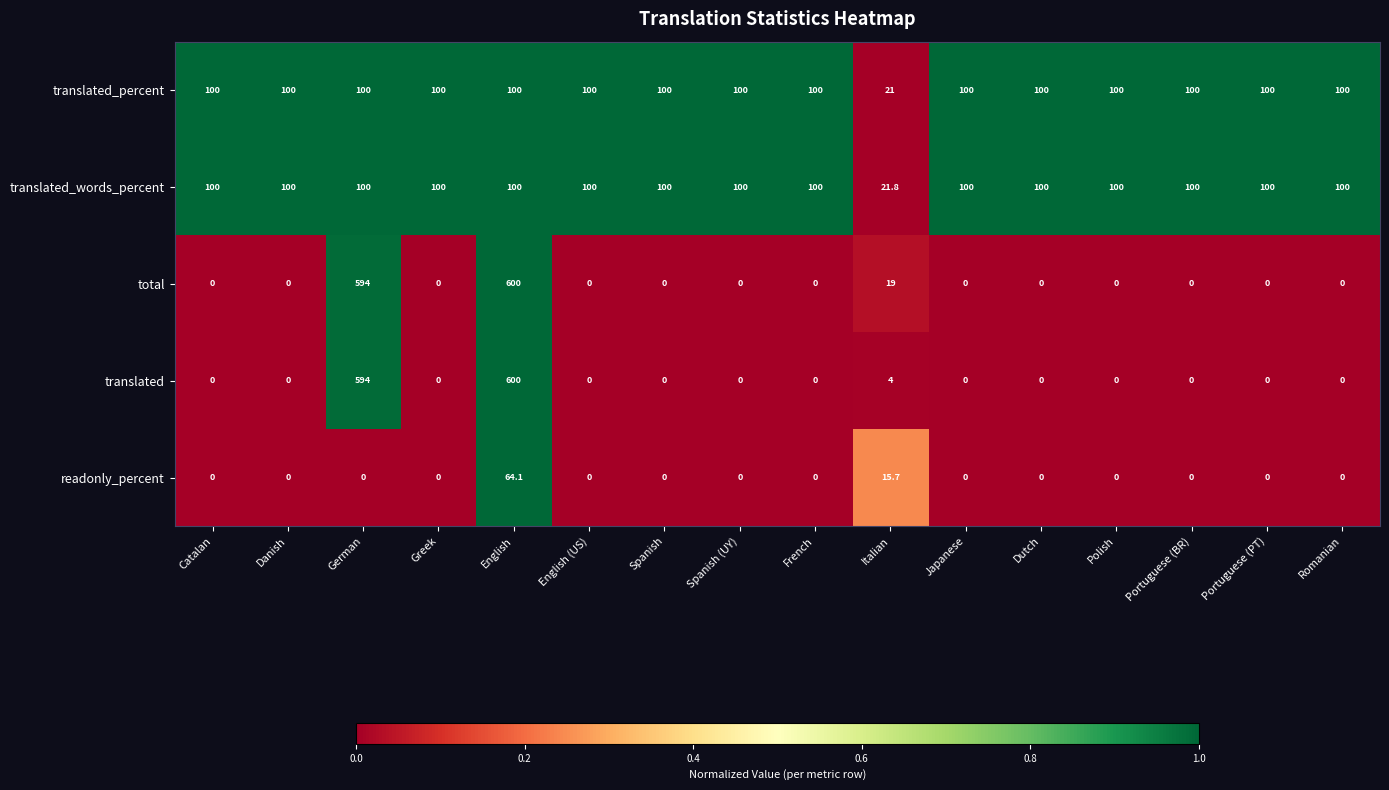

Where is total nearest to the value 300?

Italian